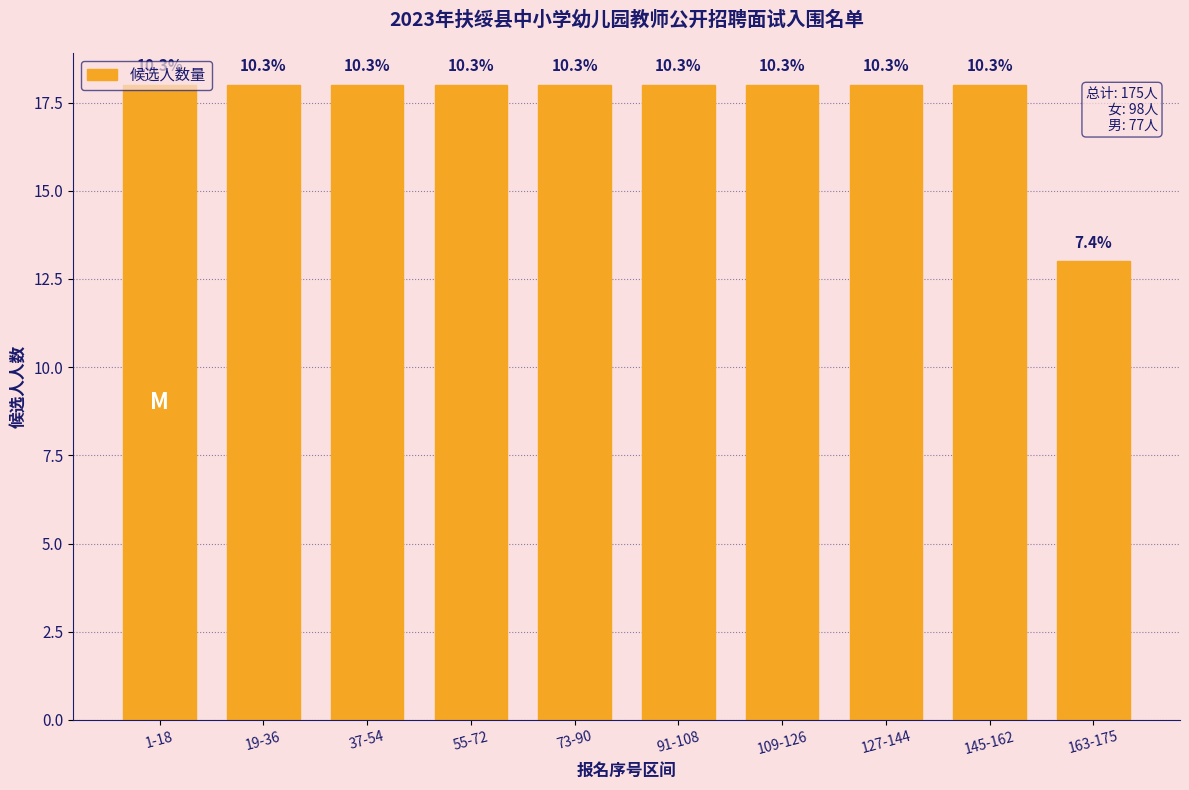

Does the chart contain any negative values?

No